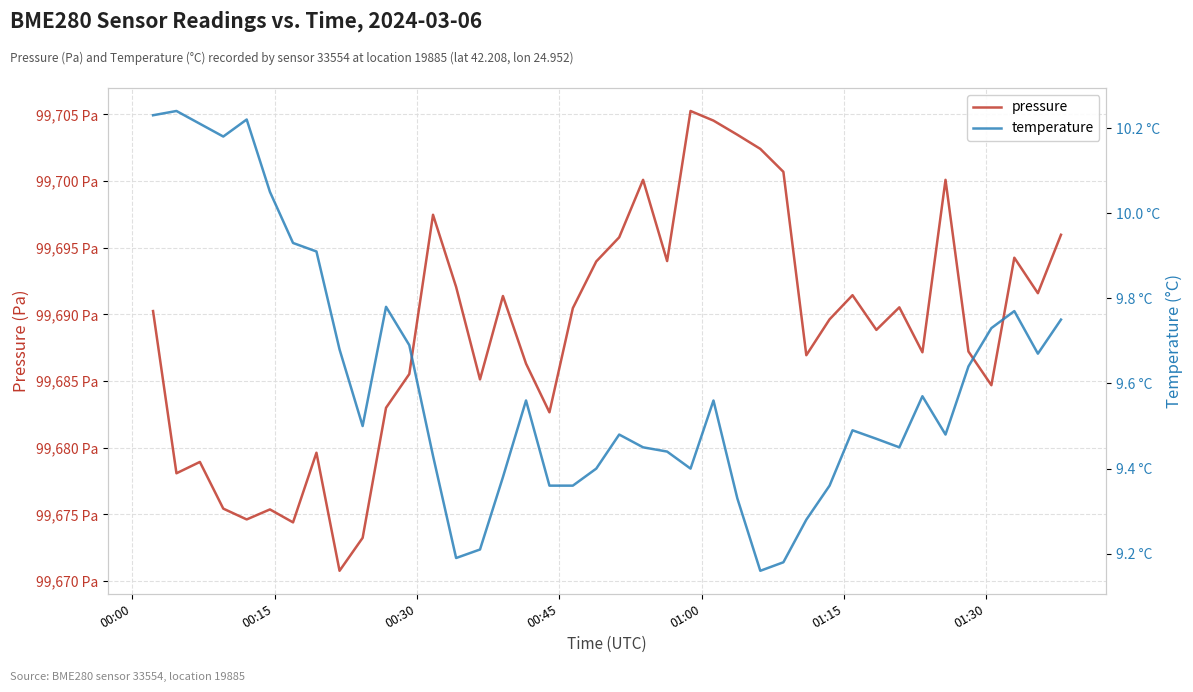

Which series has the largest range (max minus min)?

pressure